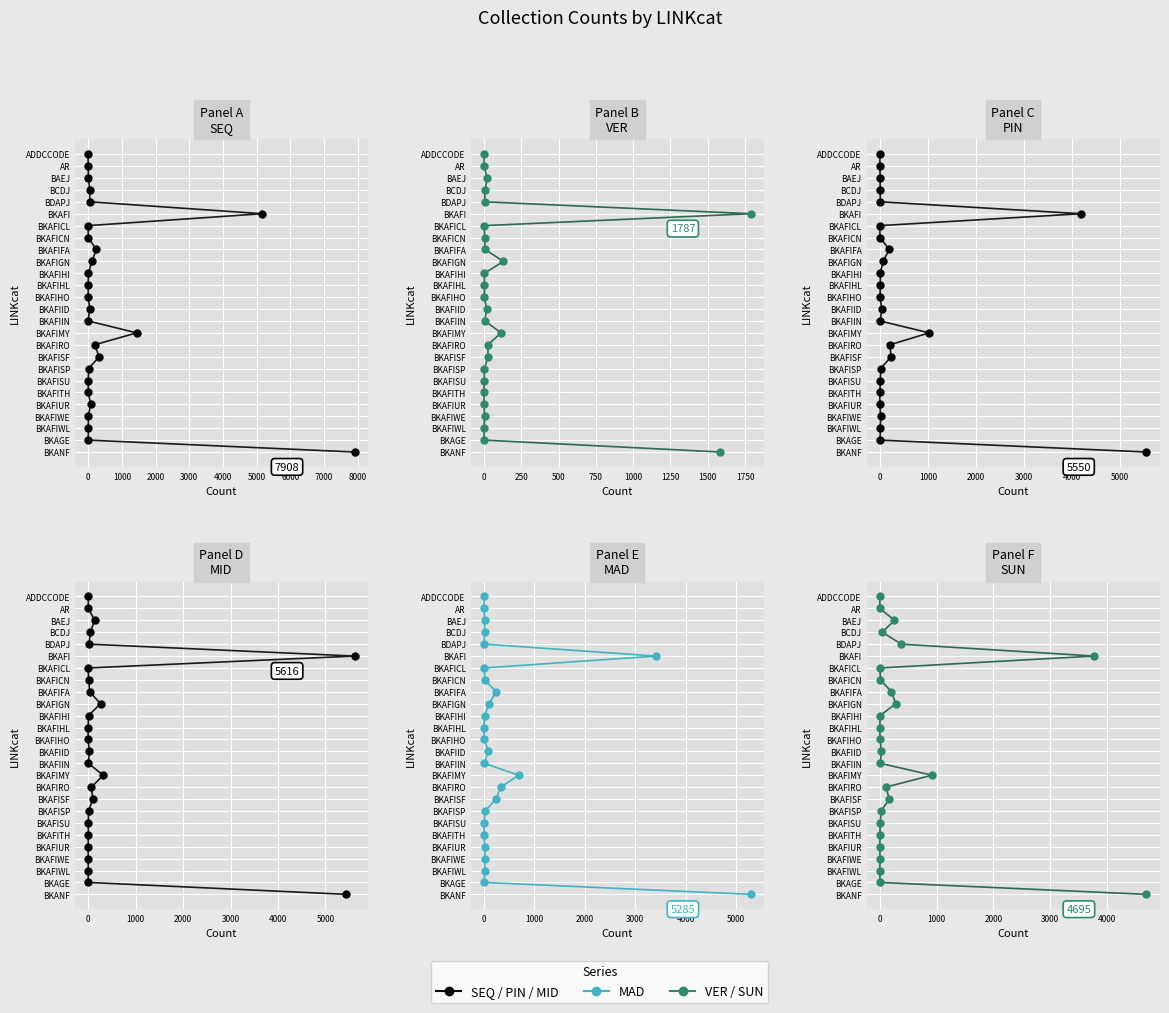

Which series reaches the maximum Y coordinate?

SEQ